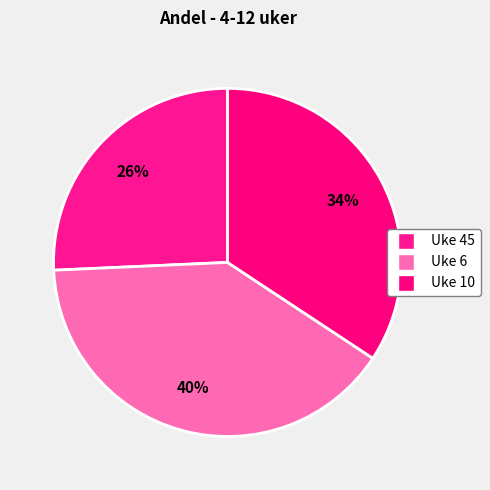

Which slice is the largest?

Uke 6